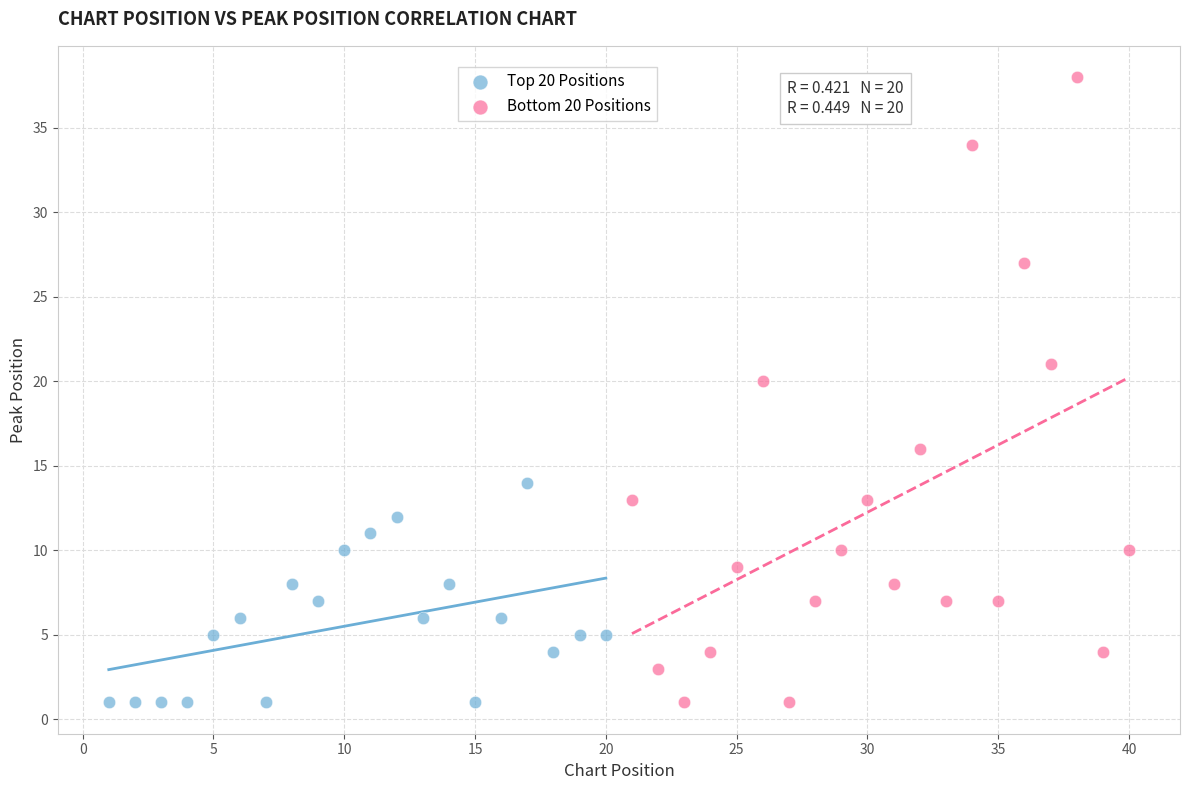

Which series reaches the maximum Y coordinate?

Bottom 20 Positions